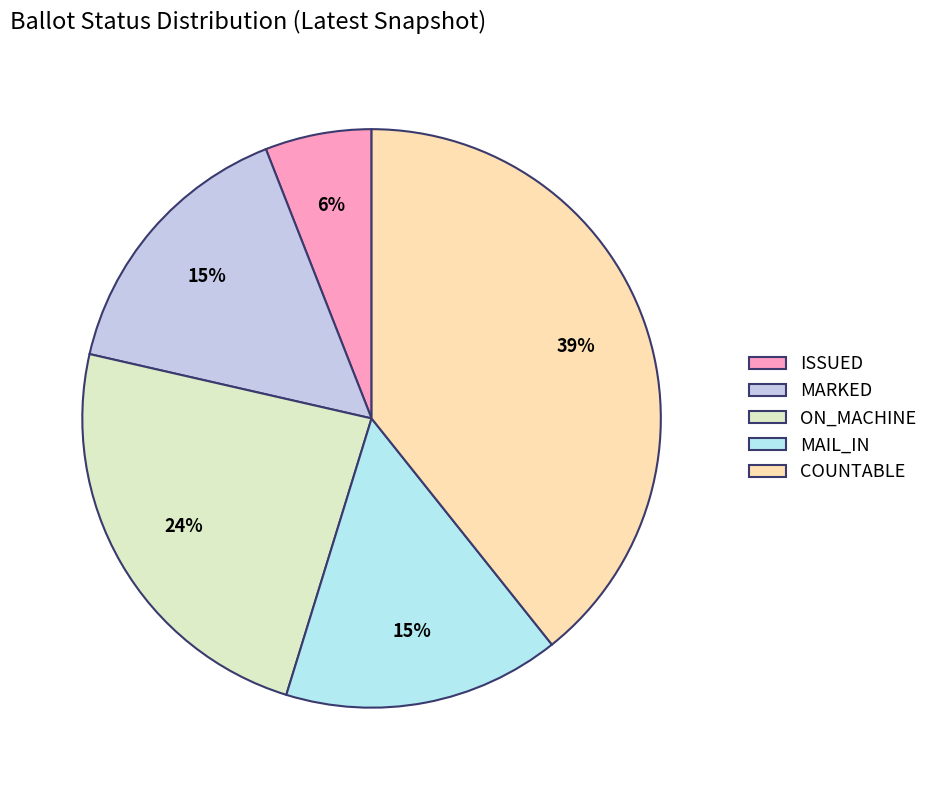

Combined, do COUNTABLE and ISSUED account for over 50%?

No